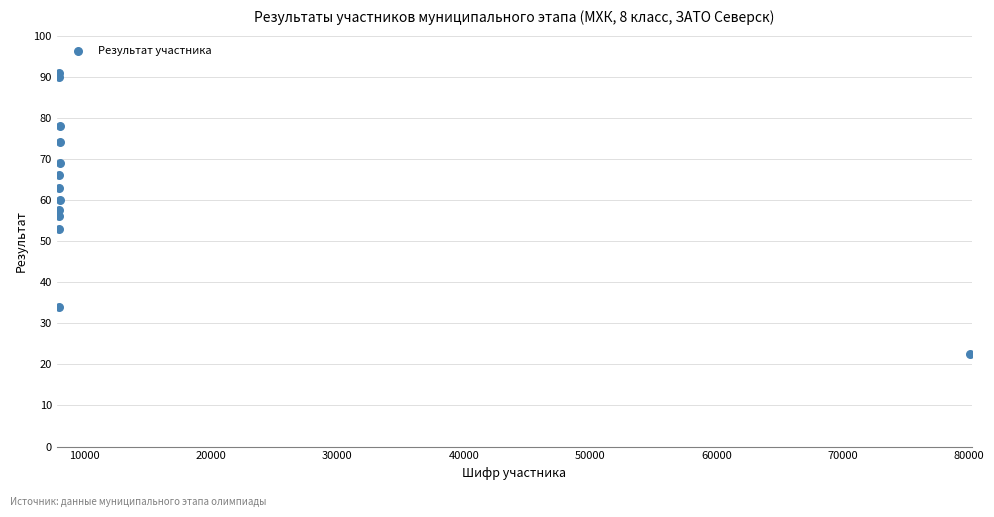

What is the range of Y values (max minus min)?

68.5